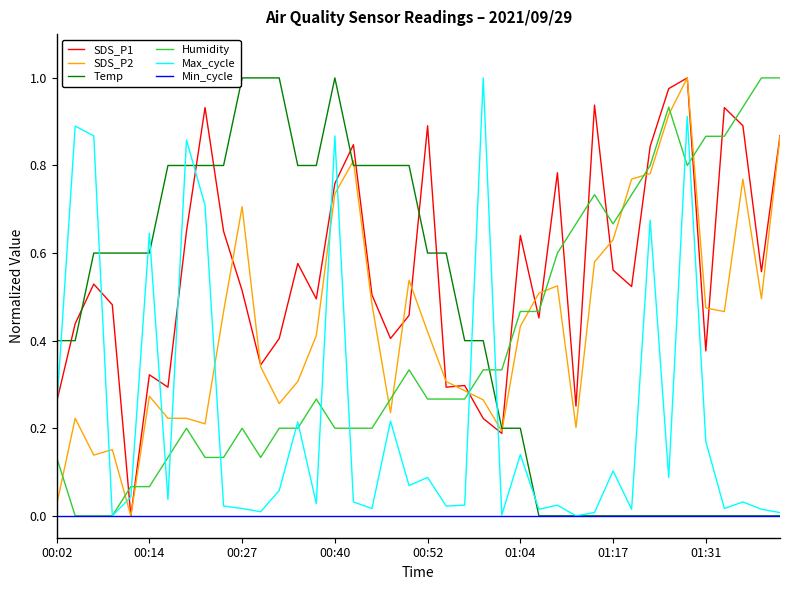

Which series has the largest total across all categories?

SDS_P1